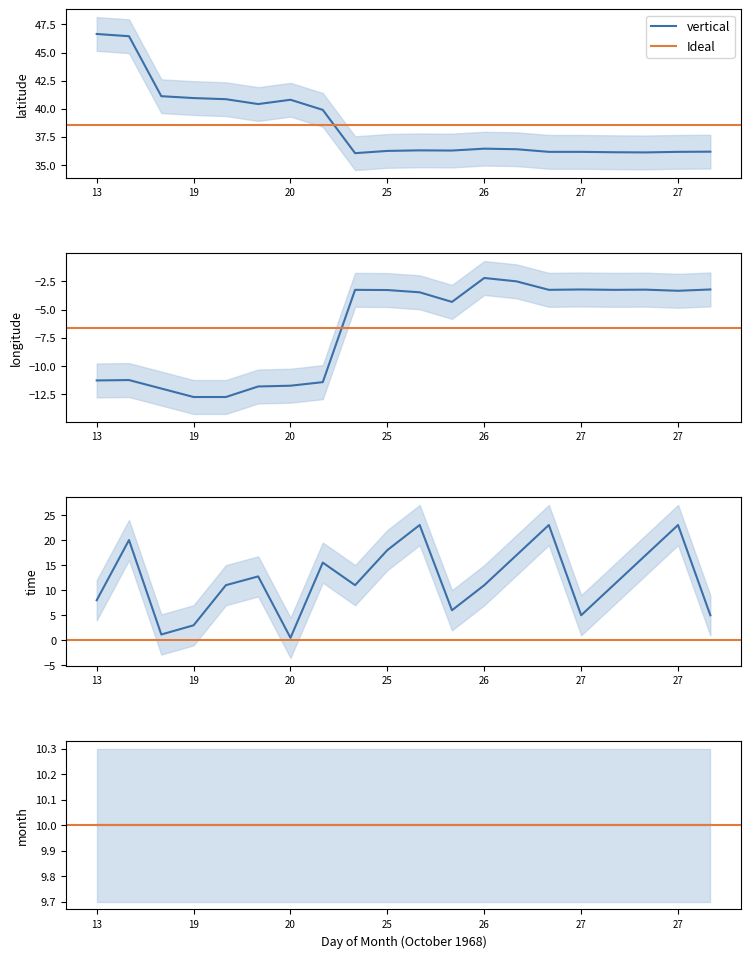

True or false: latitude has a value of 46.5 at 13.

True